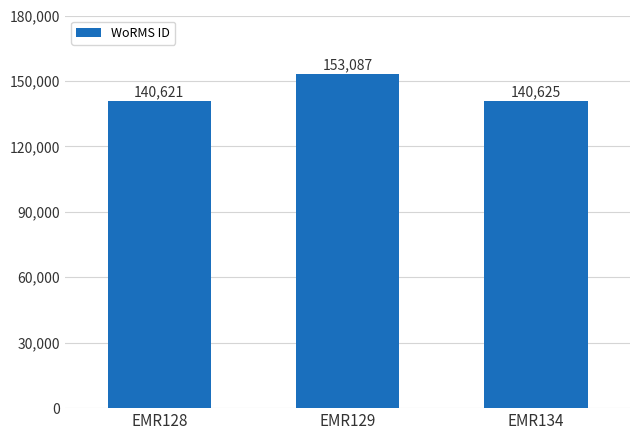

What is the approximate value at EMR128?

140621